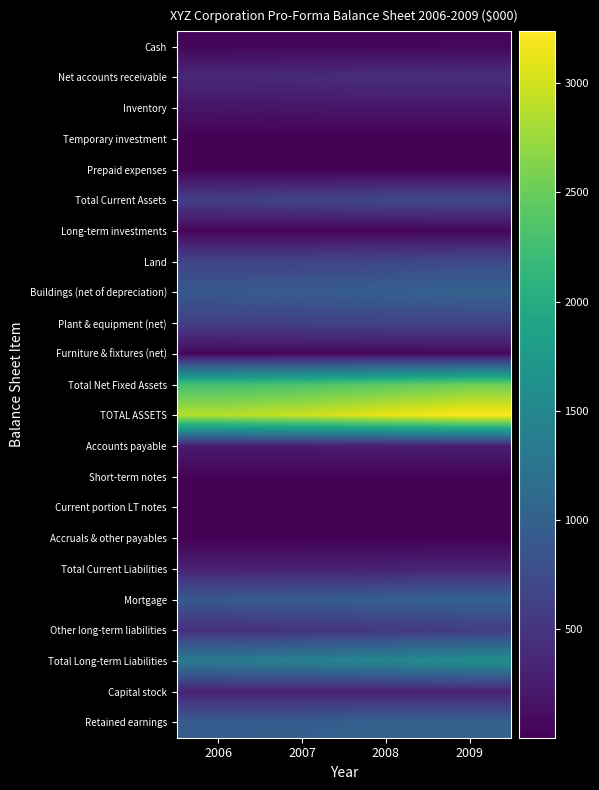

Reading left to right, extract all data points from this chart.

Cash: 2006=54	2007=57	2008=59	2009=64
Net accounts receivable: 2006=367	2007=396	2008=426	2009=435
Inventory: 2006=177	2007=191	2008=203	2009=205
Temporary investment: 2006=12	2007=12	2008=12	2009=12
Prepaid expenses: 2006=2	2007=2	2008=2	2009=2
Total Current Assets: 2006=612	2007=658	2008=702	2009=718
Long-term investments: 2006=42	2007=43	2008=43	2009=46
Land: 2006=656	2007=656	2008=684	2009=727
Buildings (net of depreciation): 2006=903	2007=928	2008=983	2009=1021
Plant & equipment (net): 2006=608	2007=631	2008=642	2009=654
Furniture & fixtures (net): 2006=61	2007=65	2008=68	2009=72
Total Net Fixed Assets: 2006=2270	2007=2323	2008=2420	2009=2520
TOTAL ASSETS: 2006=2882	2007=2981	2008=3122	2009=3238
Accounts payable: 2006=246	2007=252	2008=258	2009=277
Short-term notes: 2006=24	2007=25	2008=26	2009=28
Current portion LT notes: 2006=14	2007=14	2008=14	2009=15
Accruals & other payables: 2006=14	2007=14	2008=14	2009=14
Total Current Liabilities: 2006=298	2007=305	2008=312	2009=334
Mortgage: 2006=897	2007=931	2008=978	2009=1021
Other long-term liabilities: 2006=443	2007=485	2008=527	2009=576
Total Long-term Liabilities: 2006=1340	2007=1416	2008=1505	2009=1597
Capital stock: 2006=300	2007=300	2008=300	2009=300
Retained earnings: 2006=944	2007=960	2008=1005	2009=1007